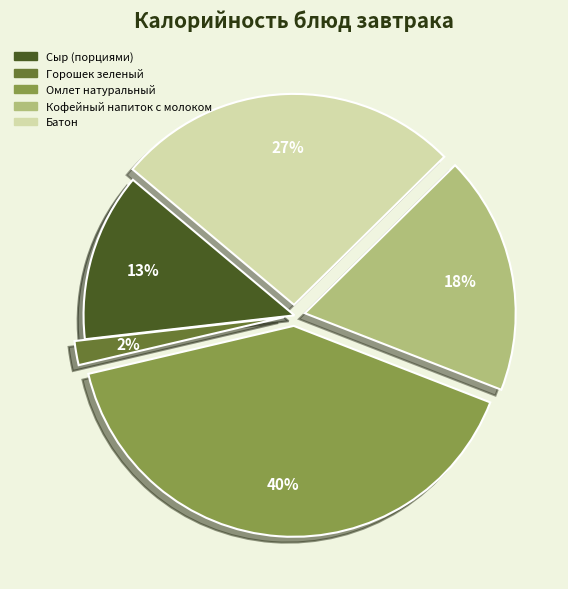

To the nearest percent, what portion does Кофейный напиток с молоком represent?

18%